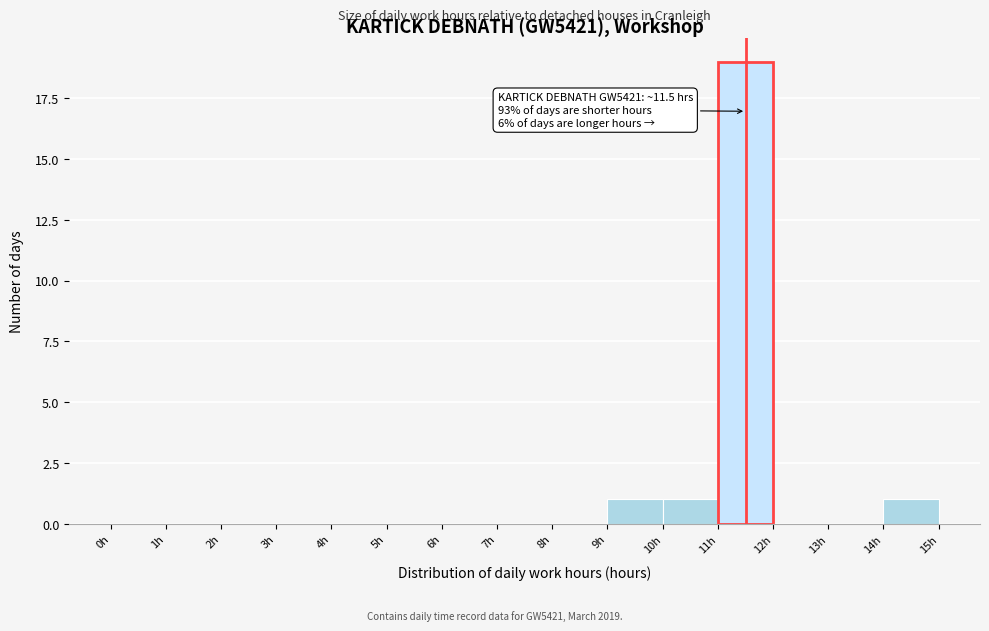

Over which range of the x-axis is the bar tallest?

11 to 12